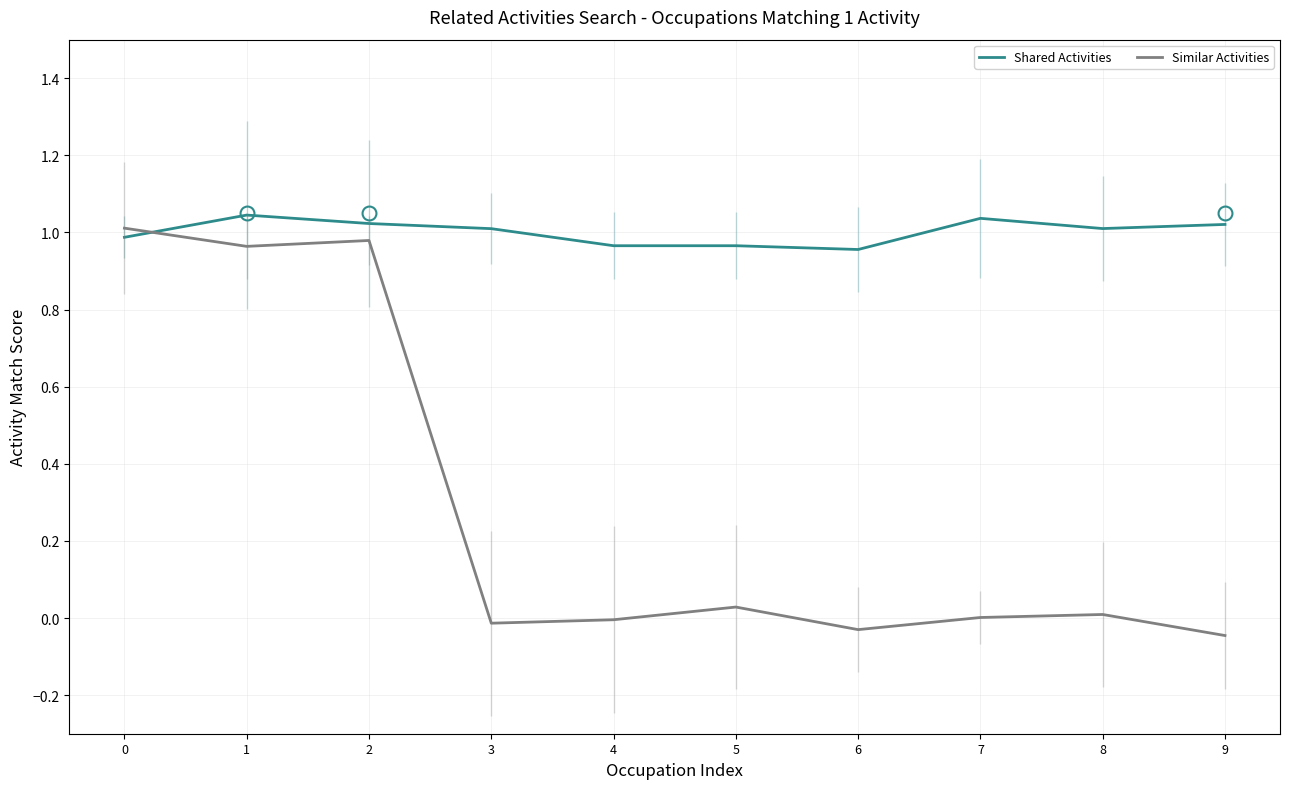

Which series has the largest total across all categories?

Shared Activities